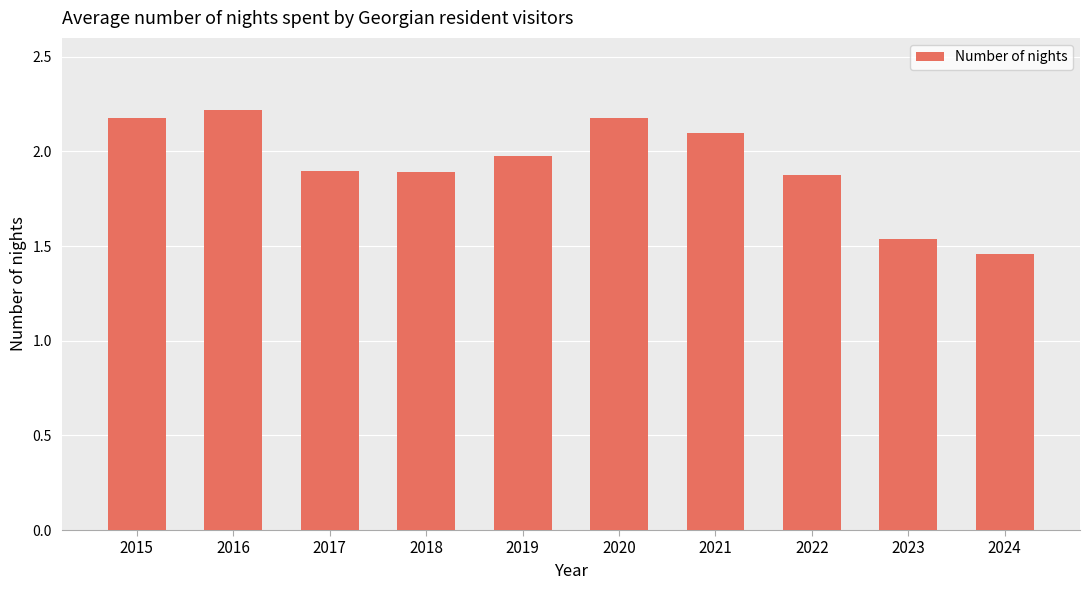

How many distinct data groups are displayed?

1